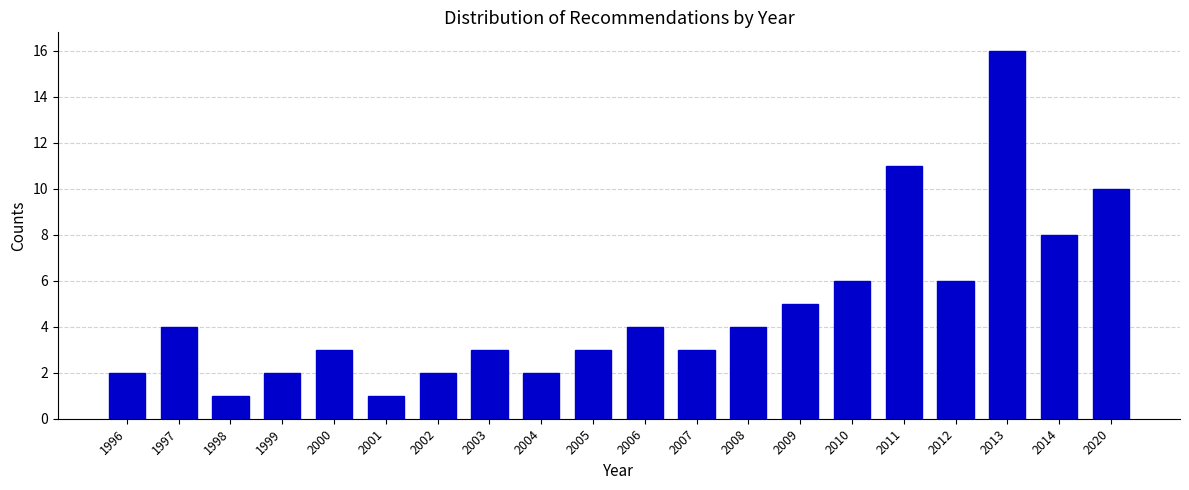

Reading left to right, what are all the values shown in this chart?

1996=2	1997=4	1998=1	1999=2	2000=3	2001=1	2002=2	2003=3	2004=2	2005=3	2006=4	2007=3	2008=4	2009=5	2010=6	2011=11	2012=6	2013=16	2014=8	2020=10